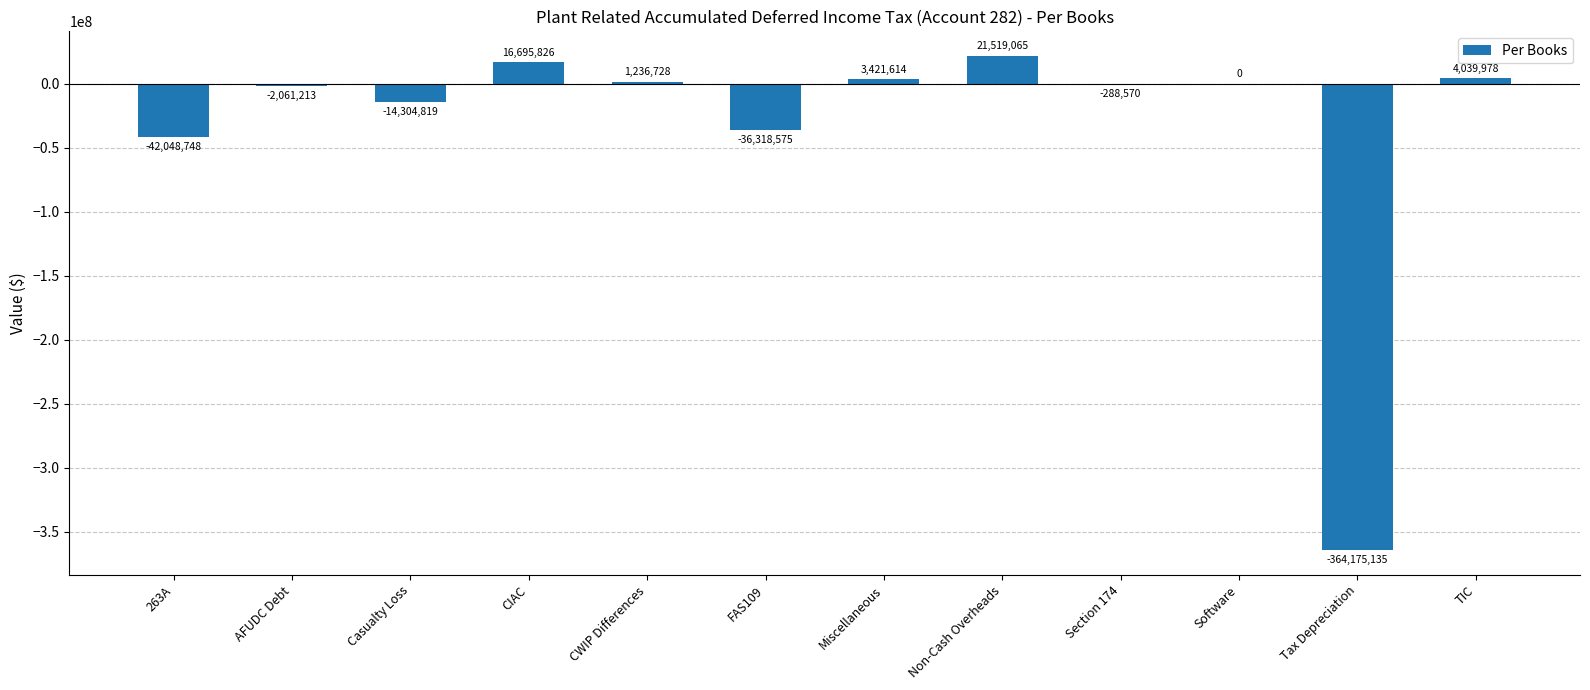

True or false: the data shows -528908313.1 at Tax Depreciation.

False